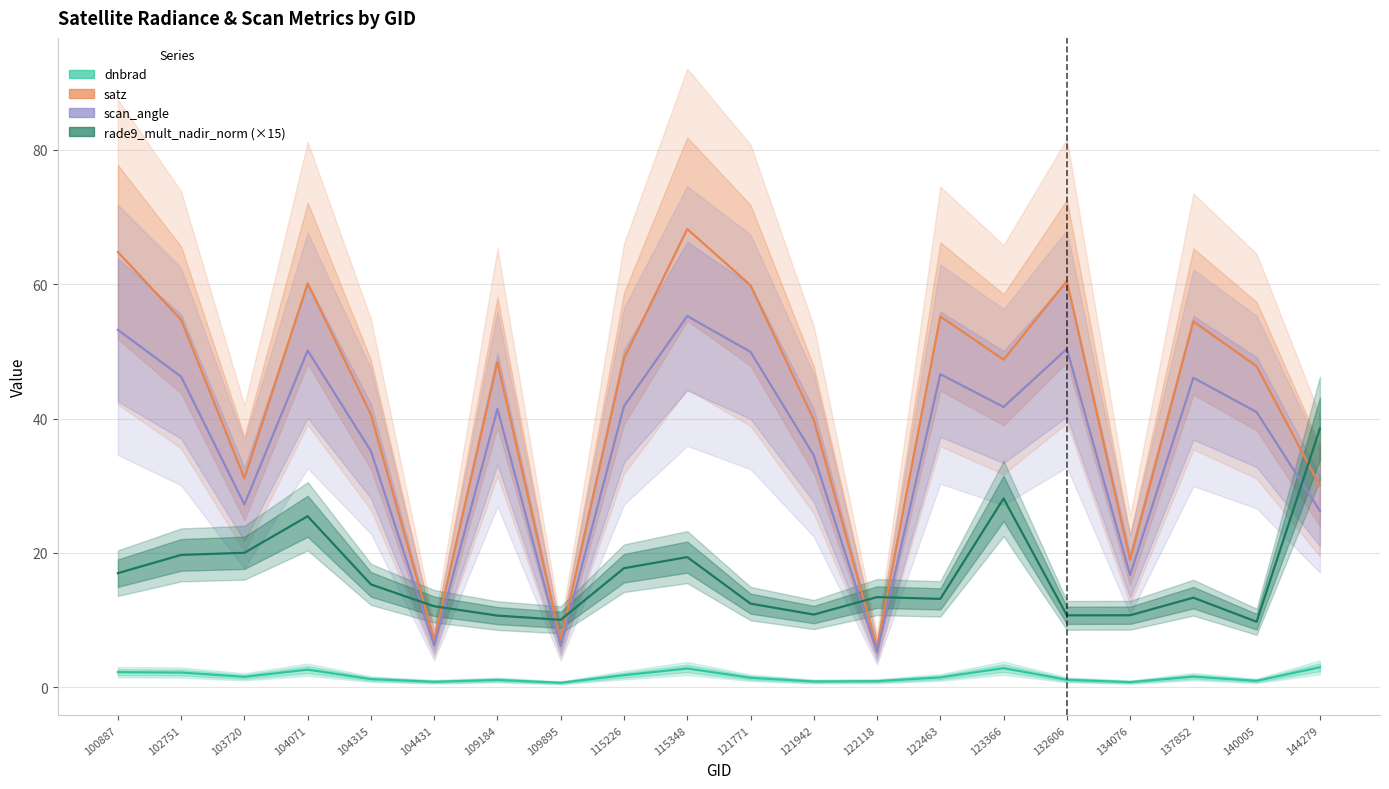

What is the difference between the maximum and minimum values in the rade9_mult_nadir_norm (×15) series?

28.8